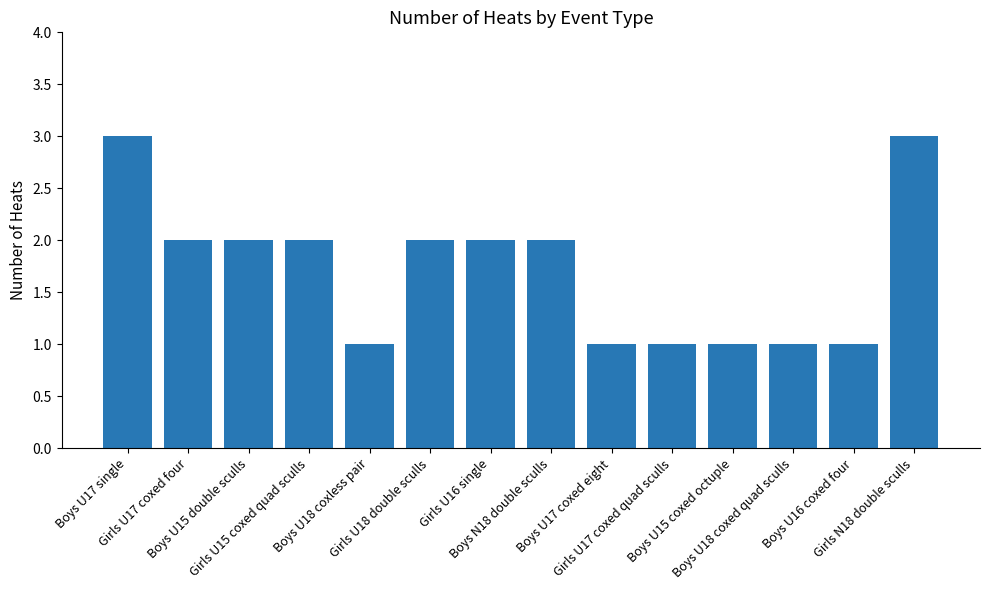

What is the ratio of the value at Boys U16 coxed four to the value at Boys N18 double sculls?

0.5